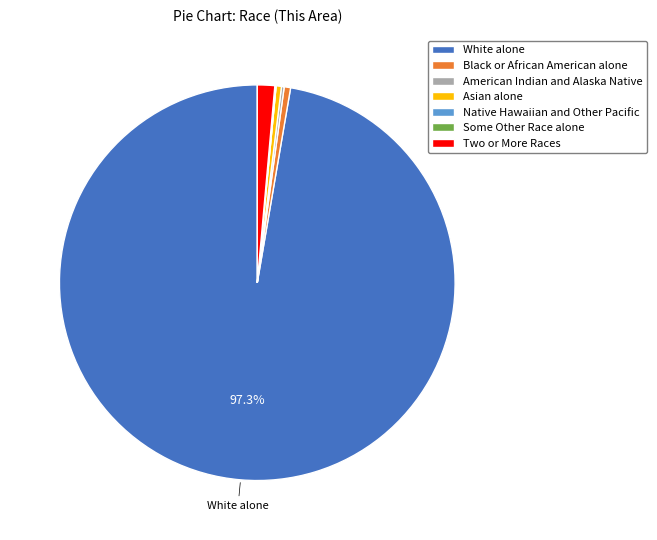

Do White alone and Black or African American alone together represent more than half of the pie?

Yes